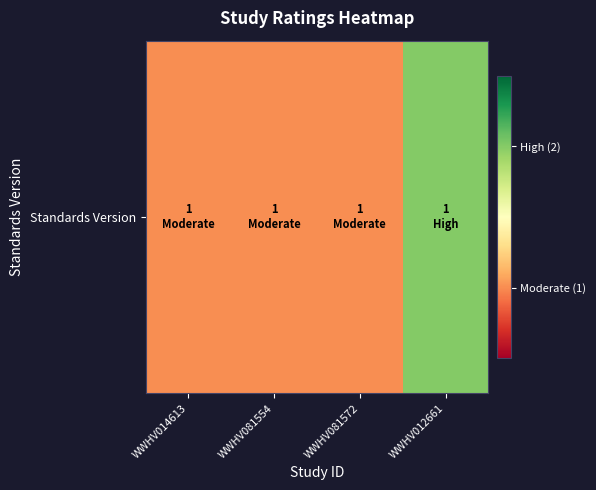

What is the difference between the maximum and minimum values?

1